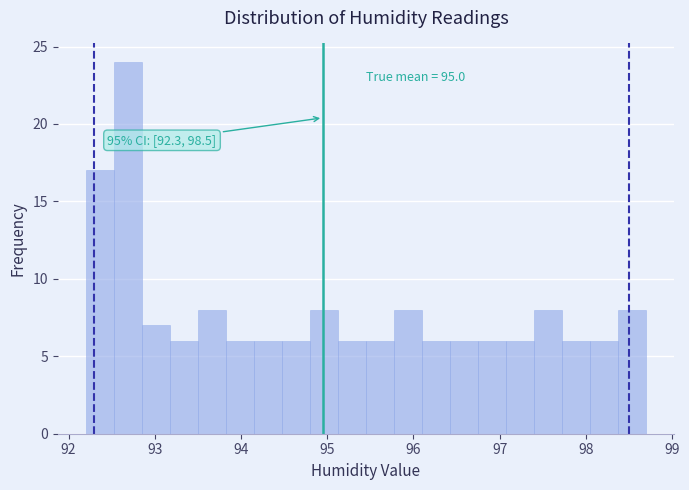

Around what value on the x-axis is the tallest bar? Give the approximate position of its centre, as read against the axis.

92.7